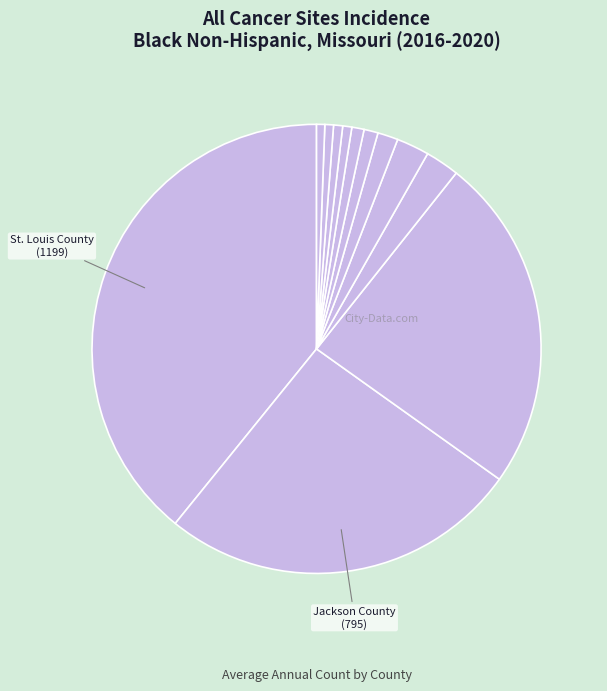

How many segments does this pie chart have?

12